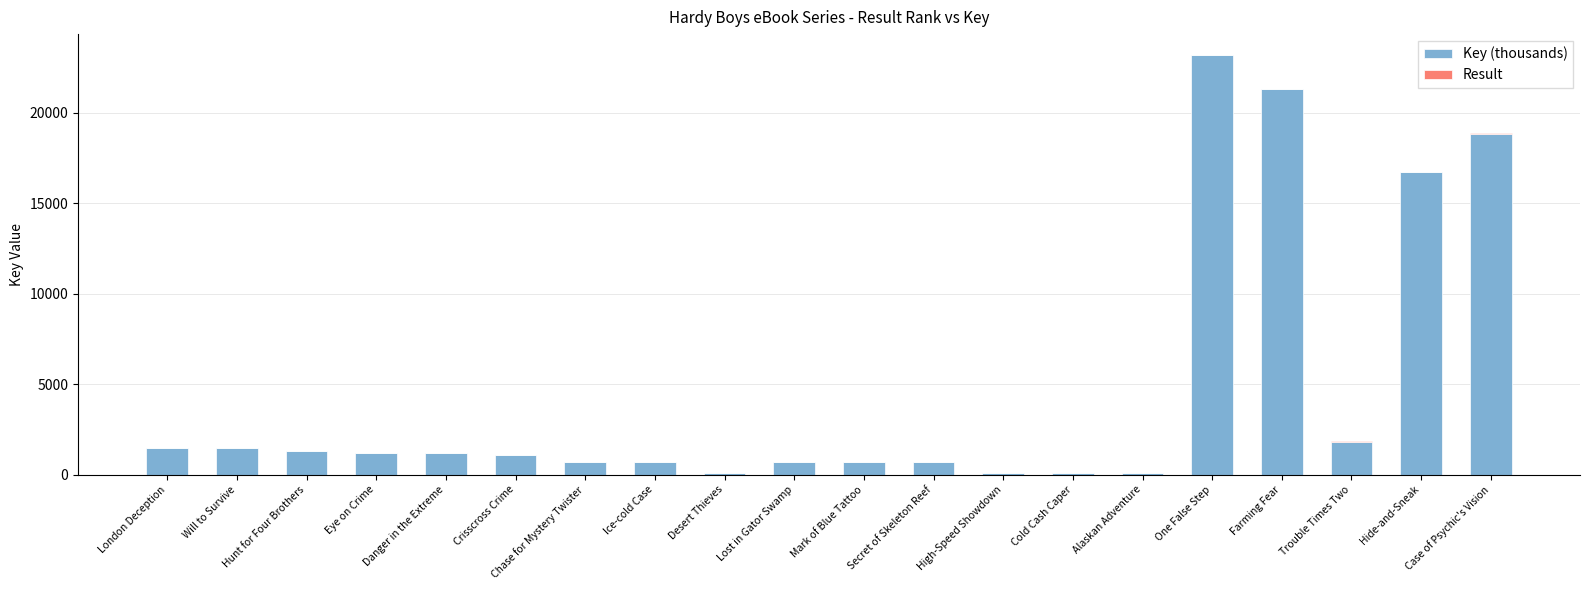

Which category has the highest value in the Key (thousands) series?

One False Step